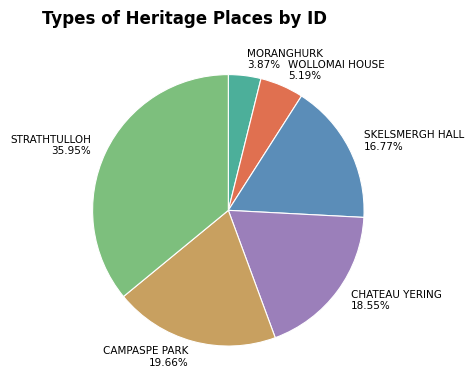

Which slice is the largest?

STRATHTULLOH